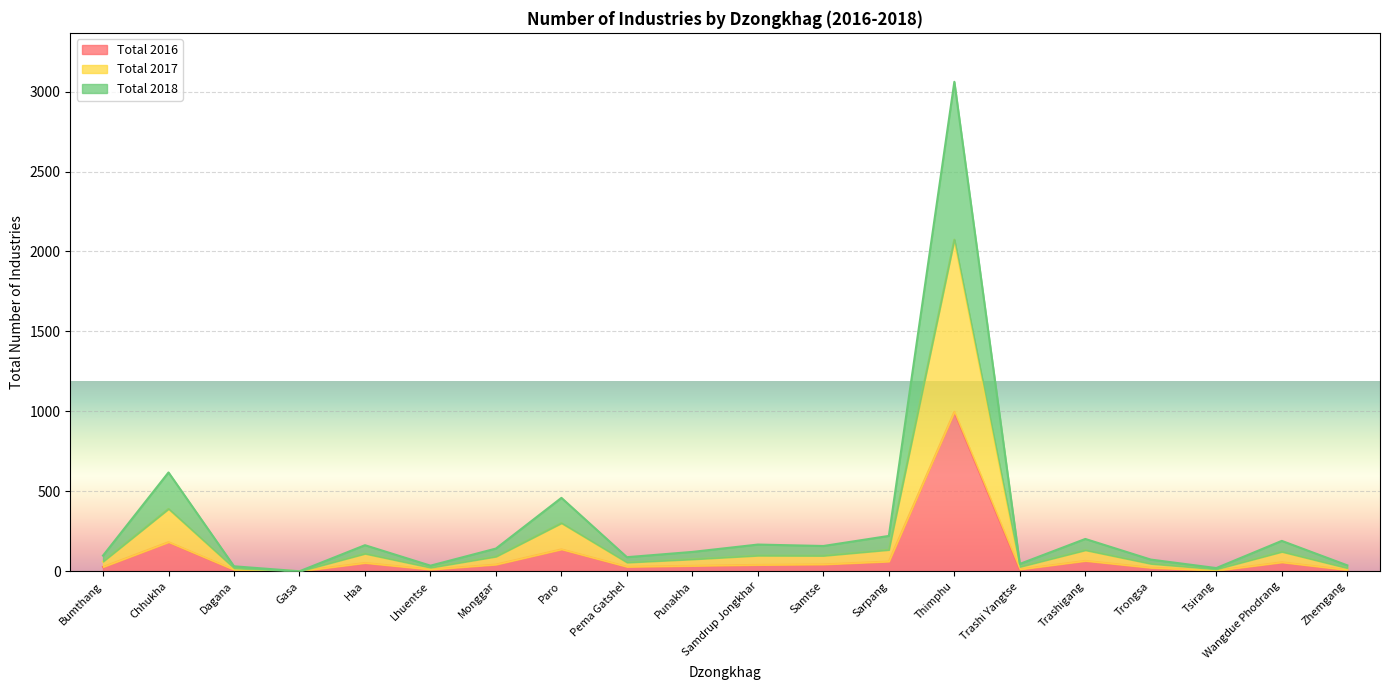

What is the sum of all Total 2018 values?

5930